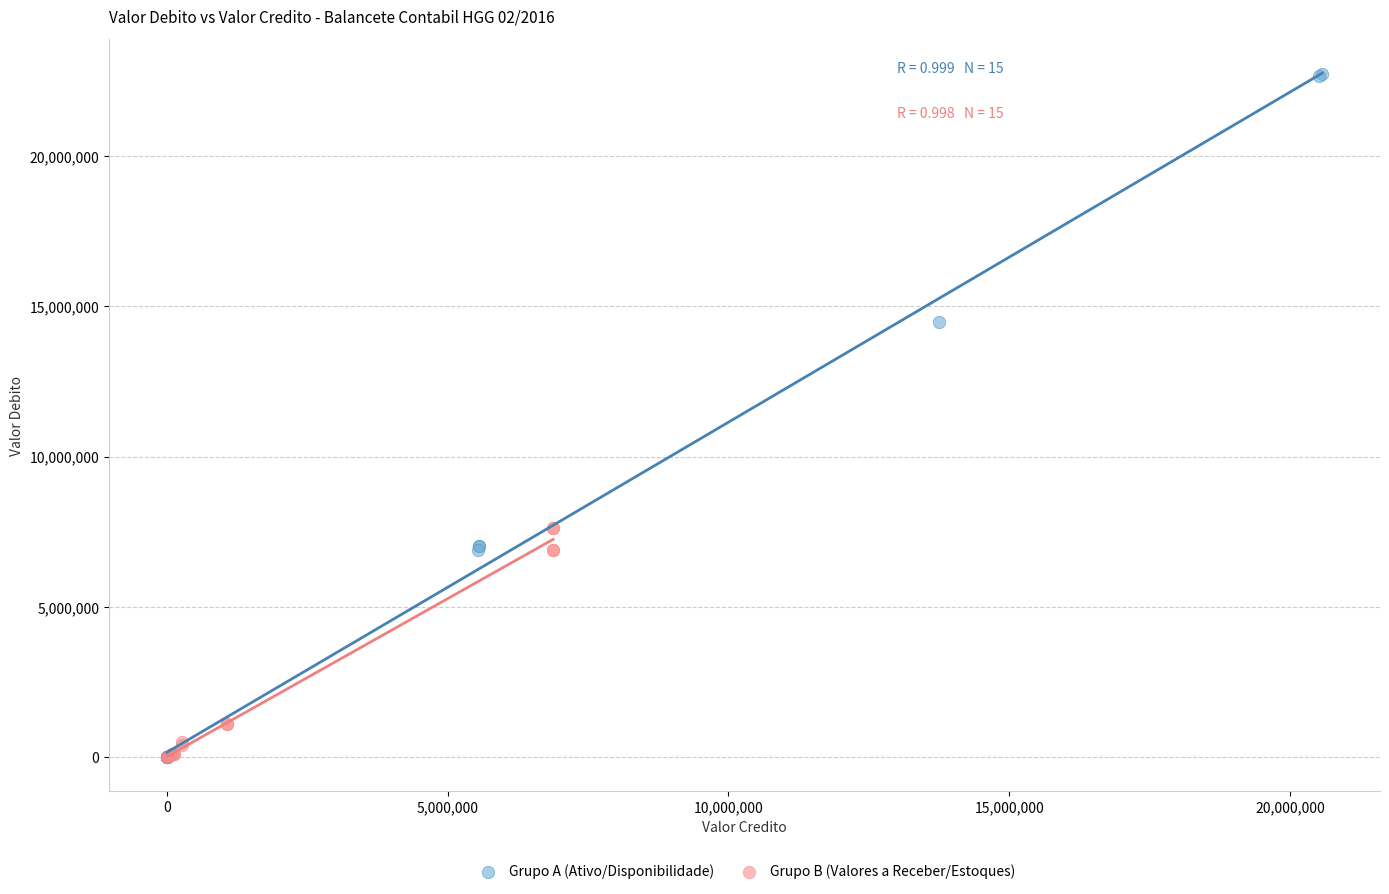

Which series has the widest spread of Y values?

Grupo A (Ativo/Disponibilidade)